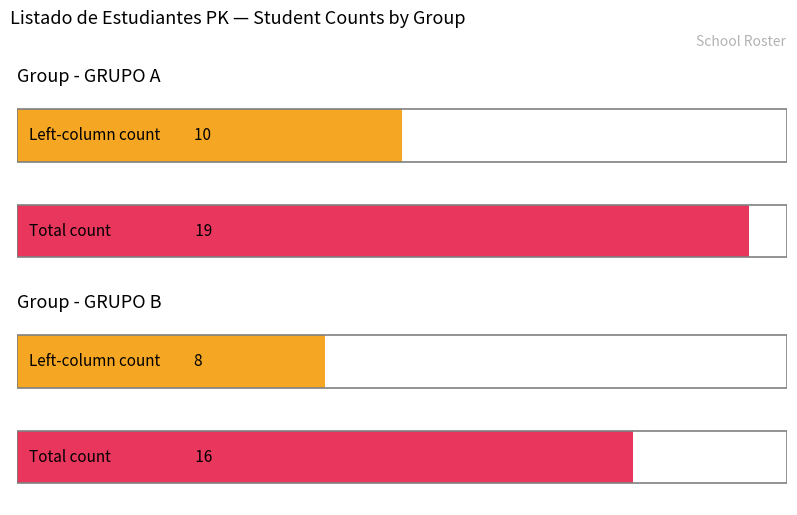

What is the maximum value for Grupo B?

16